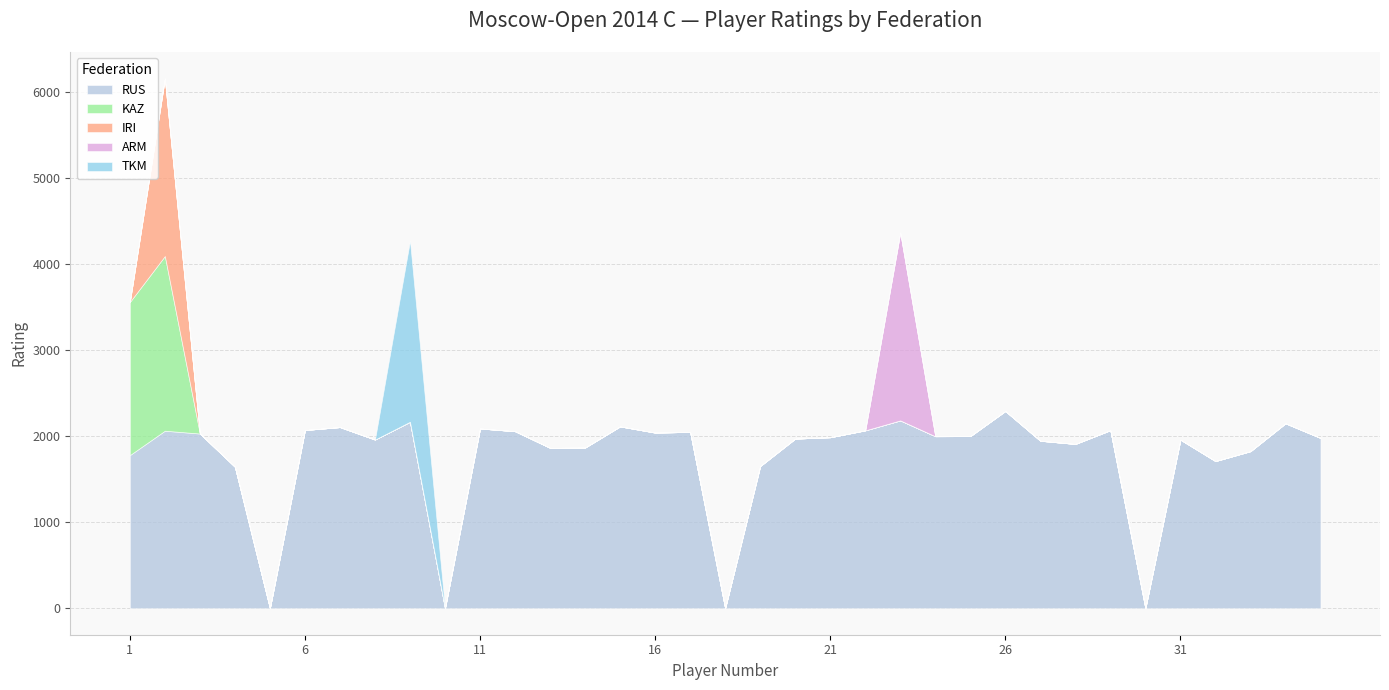

How many lines are shown in the chart?

5